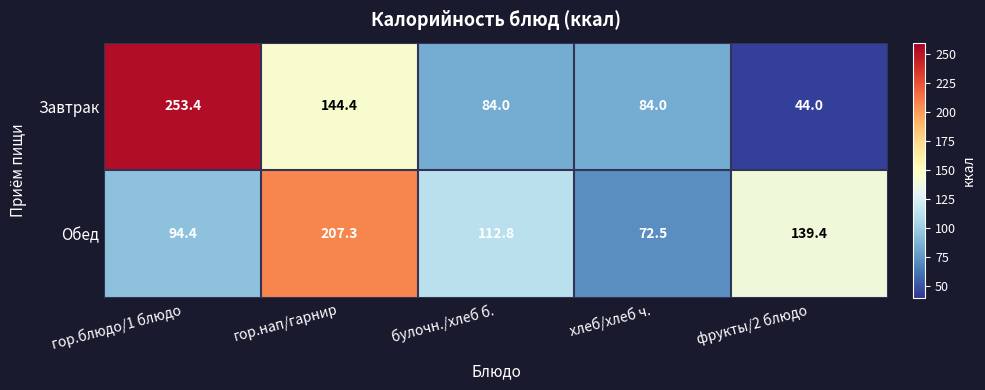

At фрукты/2 блюдо, list the series in order from largest to smallest.

Обед, Завтрак